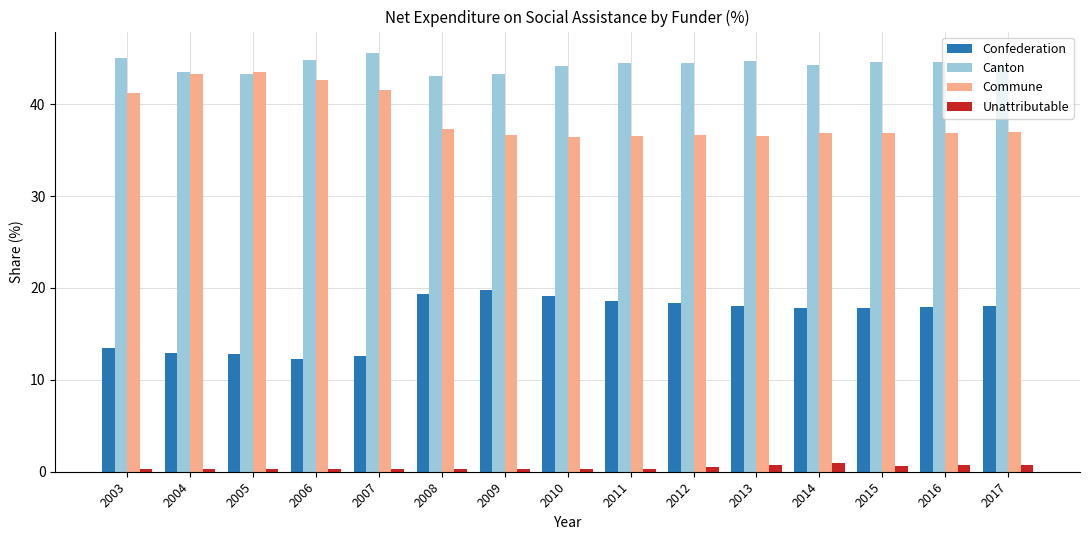

Is it true that Commune equals 43.2 at 2004?

True